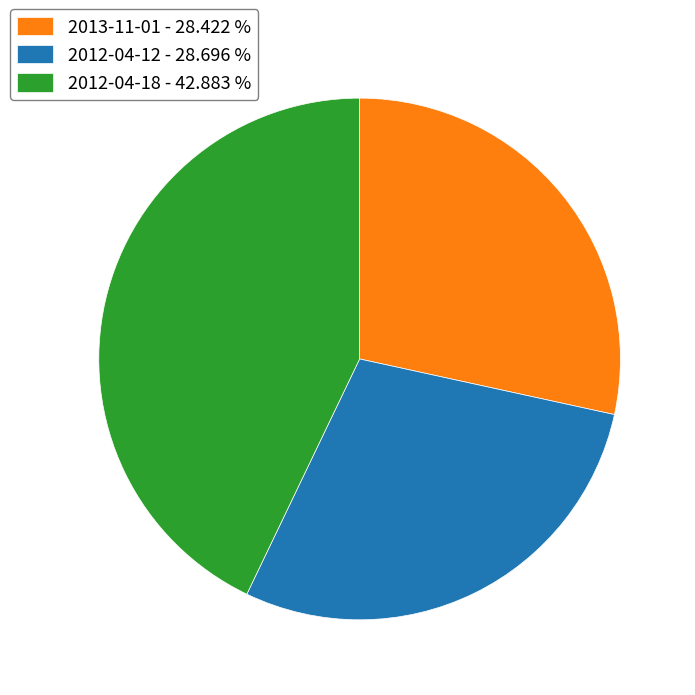

Is 2013-11-01 - 28.422 % the majority of the pie?

No